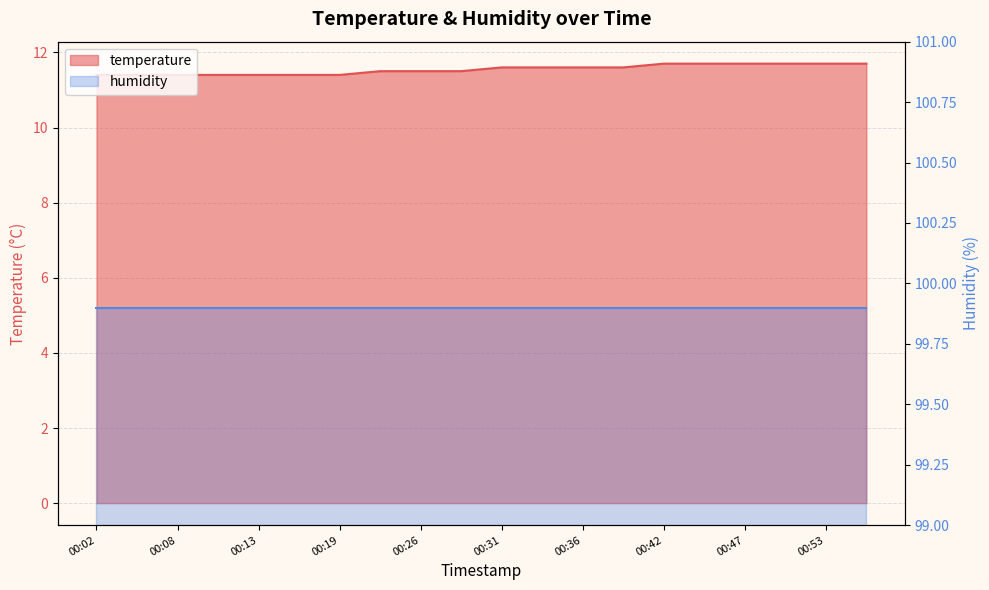

Which label corresponds to the smallest value in the chart?

00:02